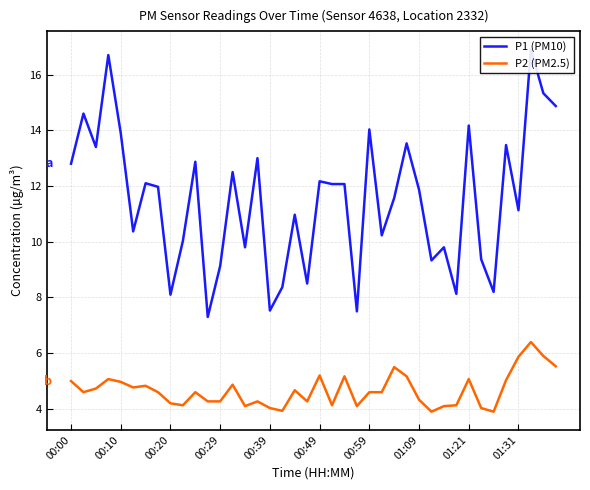

Is it true that P2 (PM2.5) equals 5.0 at 00:10?

True